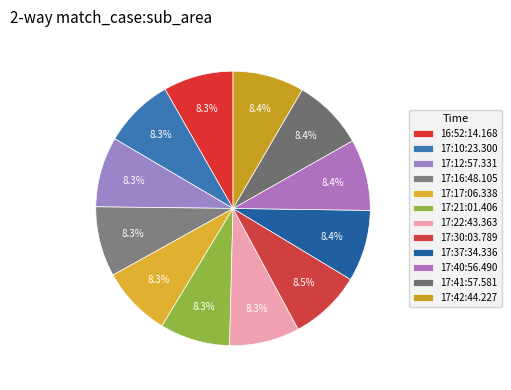

Which slice is the largest?

17:30:03.789